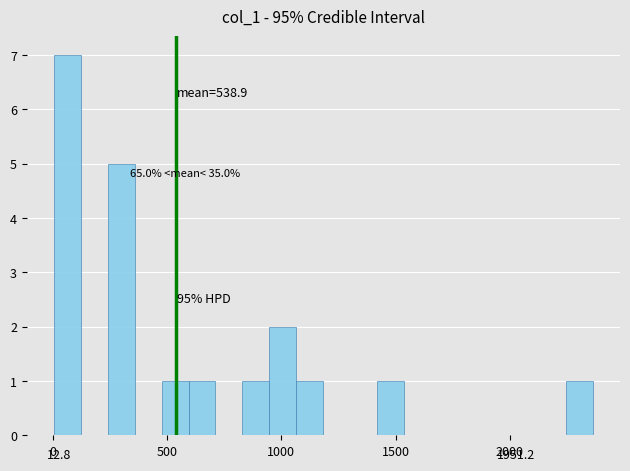

Around what value on the x-axis is the tallest bar? Give the approximate position of its centre, as read against the axis.

50